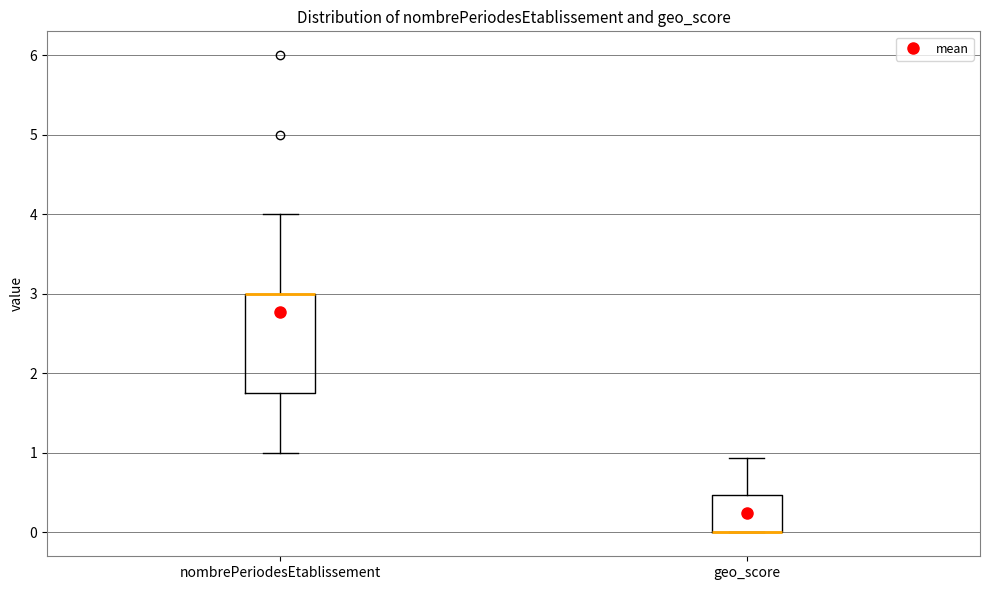

Comparing the boxes themselves (not the whiskers), which one is the tallest?

nombrePeriodesEtablissement